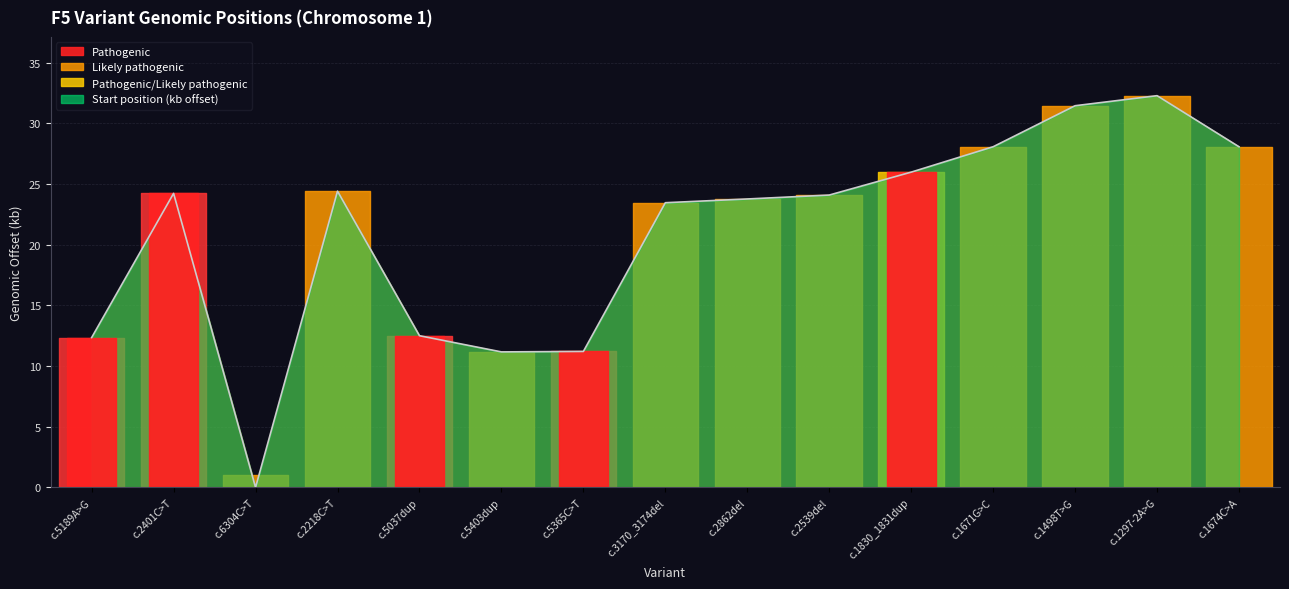

Where is the data nearest to the value 16?

c.5037dup